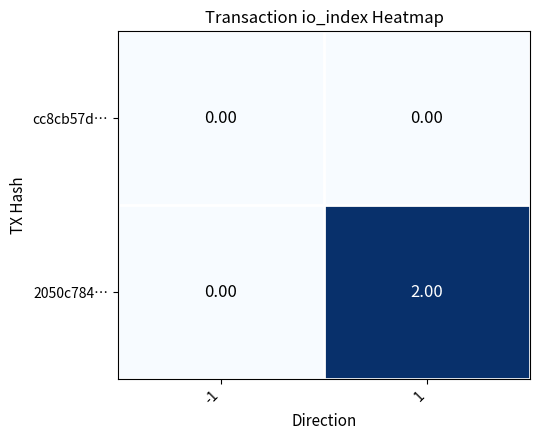

Which series changed the most between -1 and 1?

2050c784…